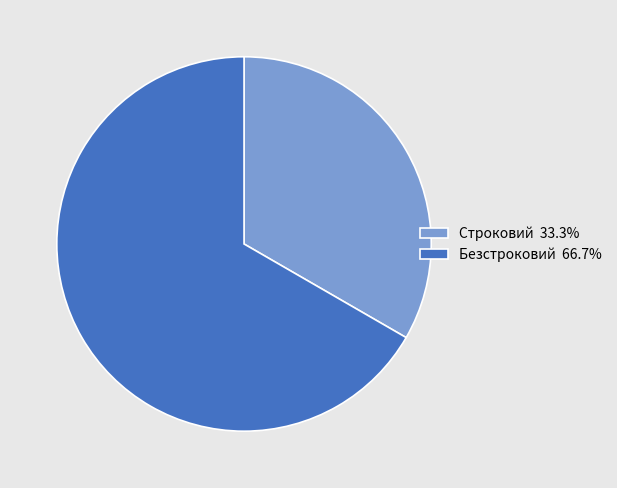

Is the sum of Безстроковий 66.7% and Строковий 33.3% greater than half?

Yes